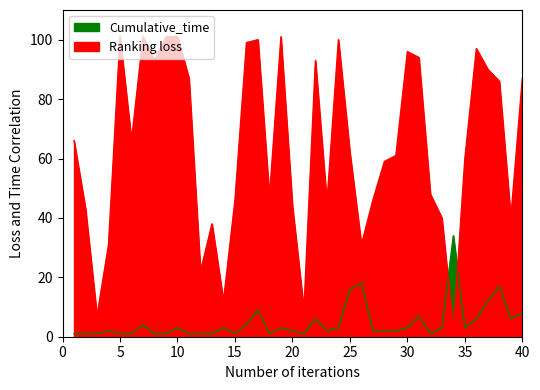

Is the value of Cumulative_time at 7 greater than the value of Ranking loss at 4?

No